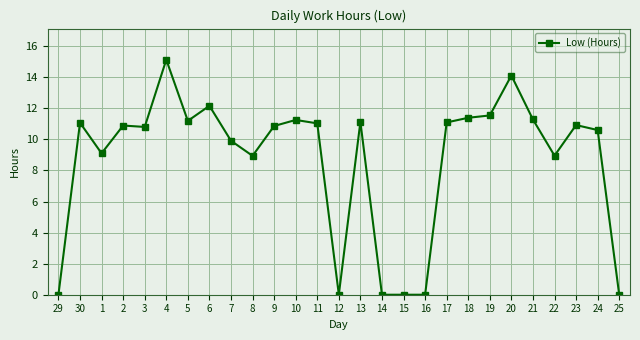

What is the value of the 2nd point from the left?

11.1